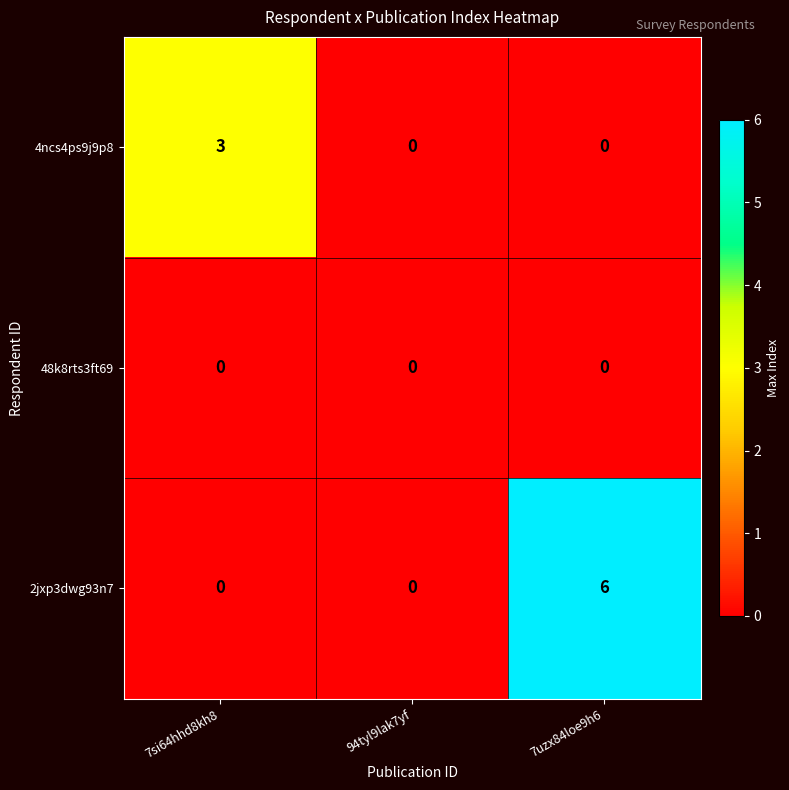

Count the number of data series in this chart.

3